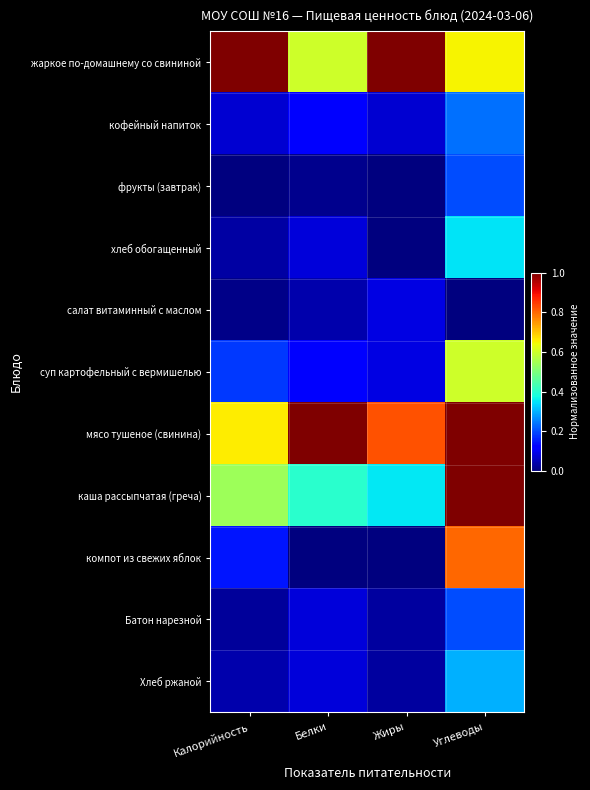

List the series in order of their peak value, lowest first.

салат витаминный с маслом, фрукты (завтрак), Батон нарезной, кофейный напиток, Хлеб ржаной, хлеб обогащенный, суп картофельный с вермишелью, компот из свежих яблок, жаркое по-домашнему со свининой, мясо тушеное (свинина), каша рассыпчатая (греча)